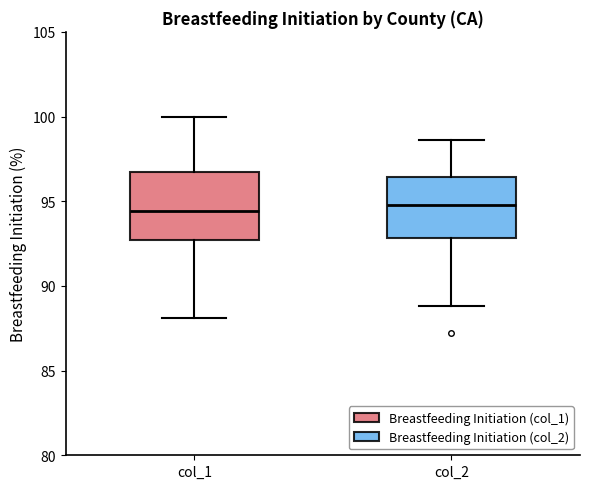

Reading left to right, read every box against the y-axis: the position of its median line, the range the box covers, and the ends of its whiskers. The values are not printed on the chart, so give them approximately, as read against the axis.

col_1: median 94.5, box 92.5 to 96.5, whiskers 88.0 to 100.0
col_2: median 95.0, box 93.0 to 96.5, whiskers 89.0 to 98.5